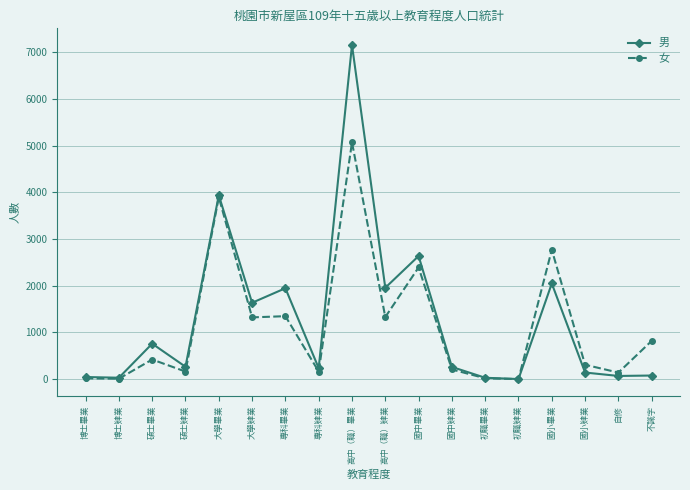

Is the value of 女 at 國小肄業 greater than the value of 男 at 大學畢業?

No